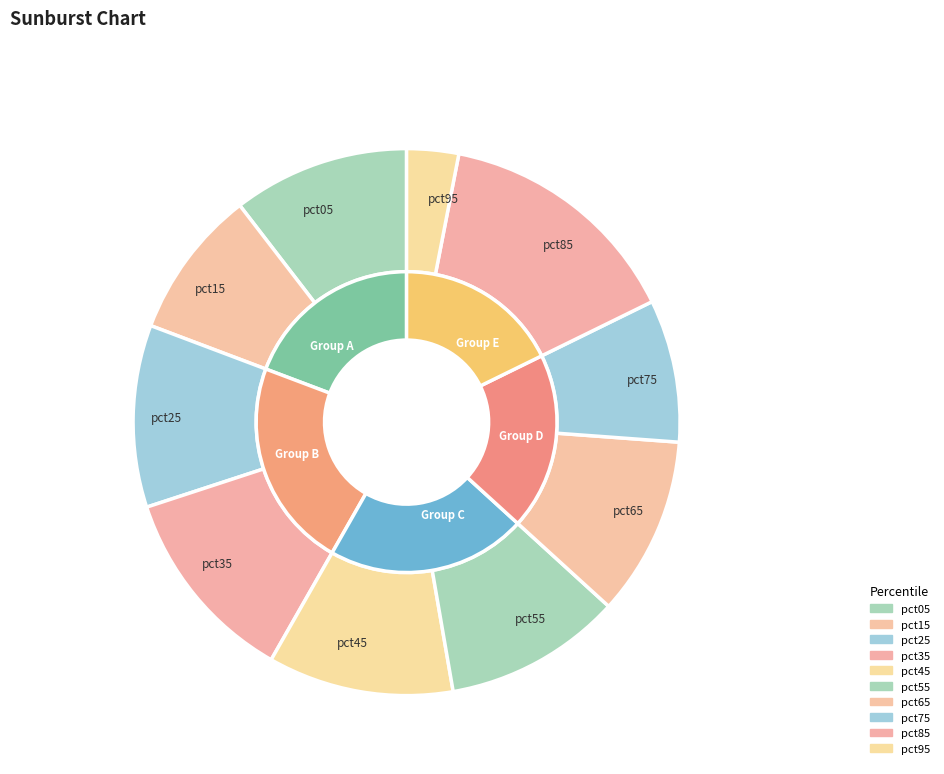

Is there a majority slice in this chart?

No